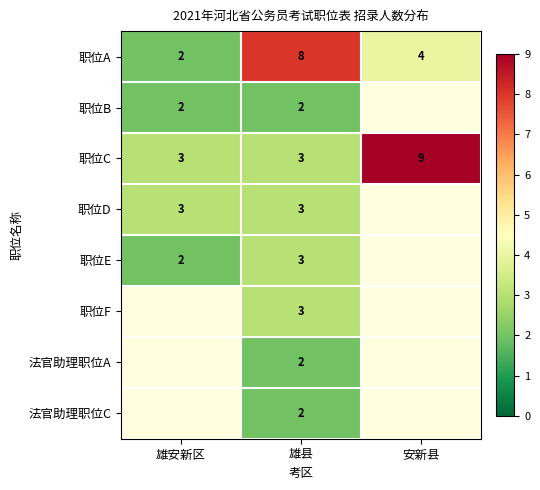

Is it true that 职位A equals 1.3 at 雄安新区?

False